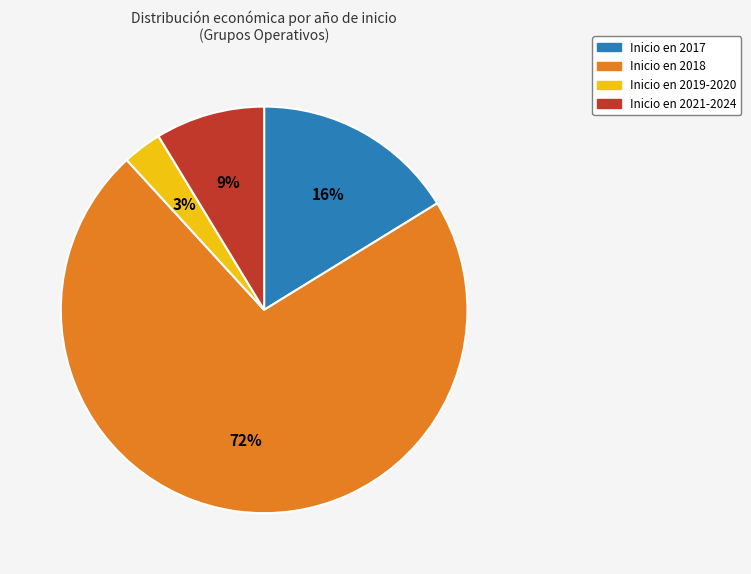

To the nearest percent, what is the difference between the largest and smallest slice percentages?

69%